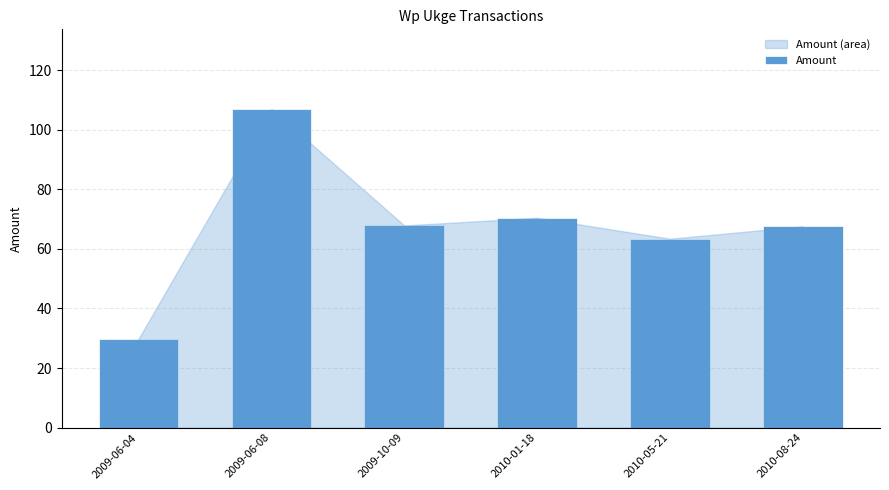

What is the label of the 4th bar from the left?

2010-01-18